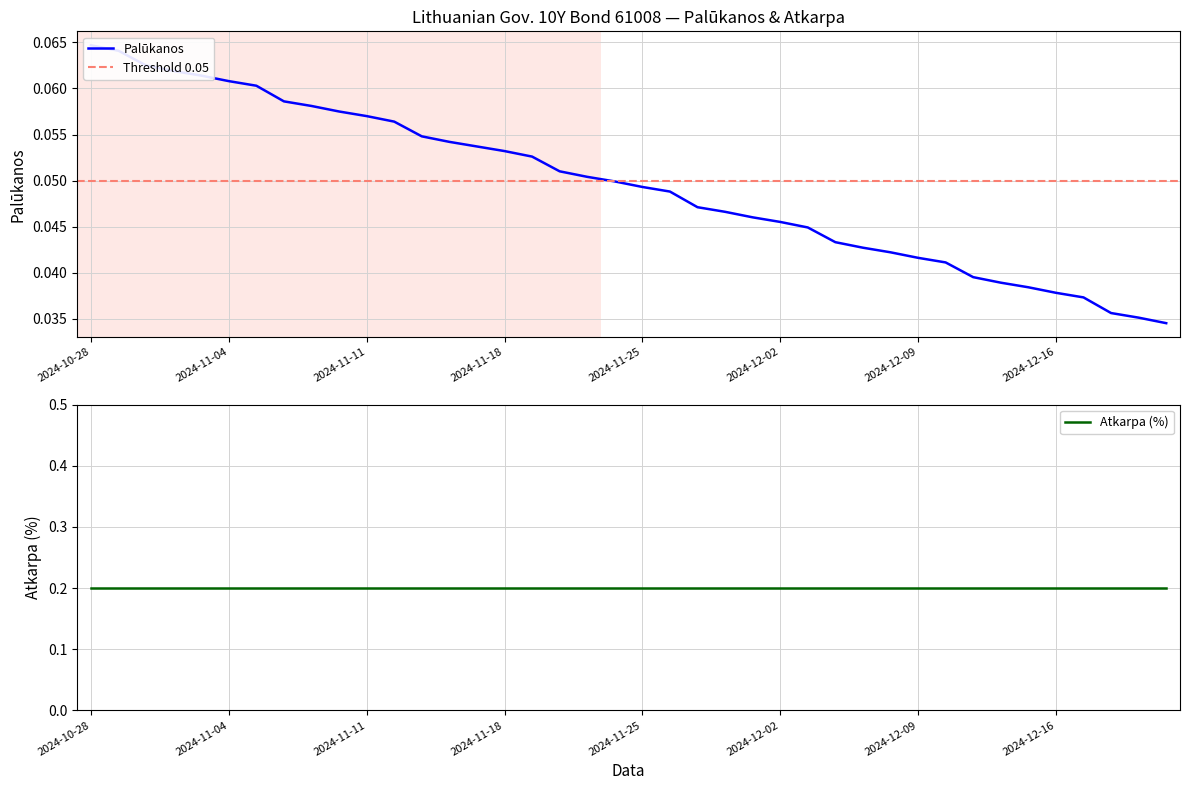

Which category has the highest value across all series?

2024-10-28